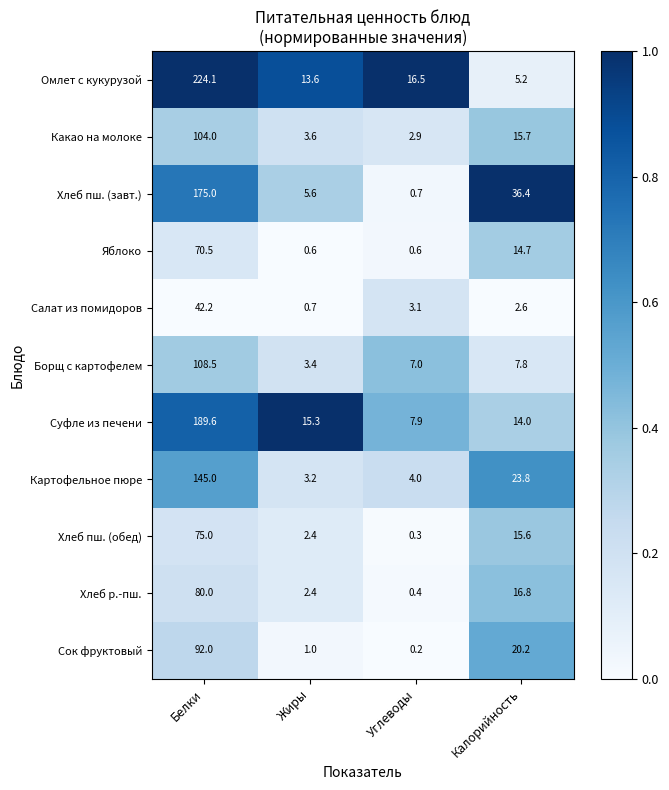

At which category is the sum across all series the highest?

Белки